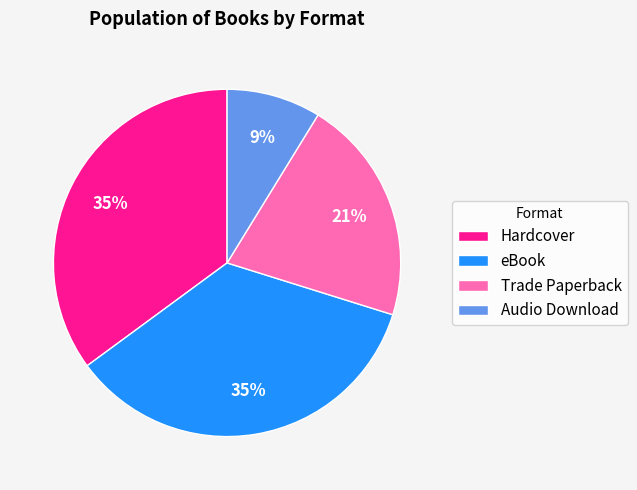

Which category has the smallest portion of the pie?

Audio Download